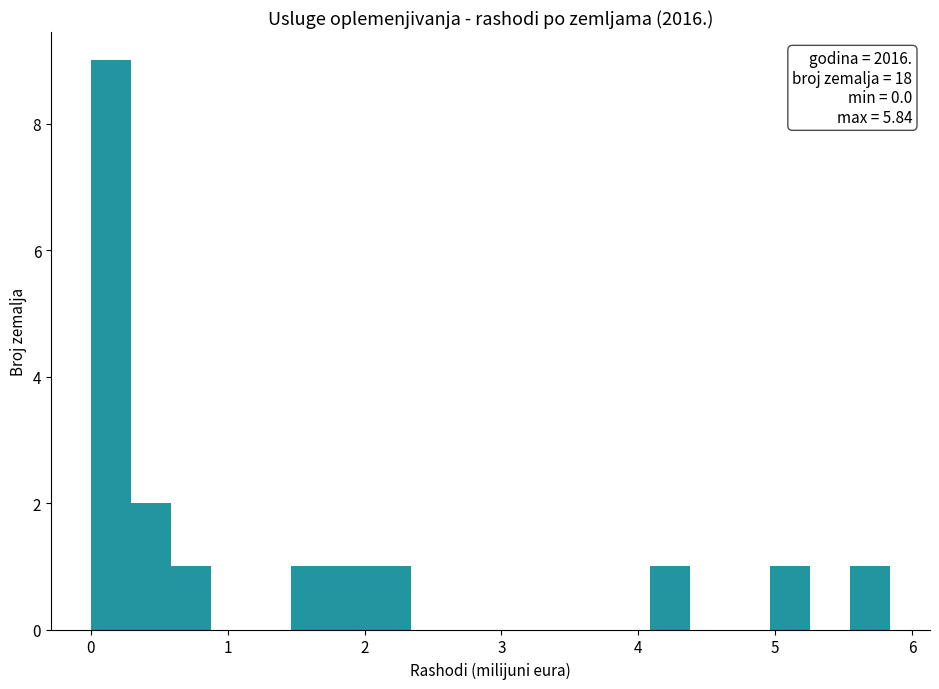

Around what value on the x-axis is the tallest bar? Give the approximate position of its centre, as read against the axis.

0.1